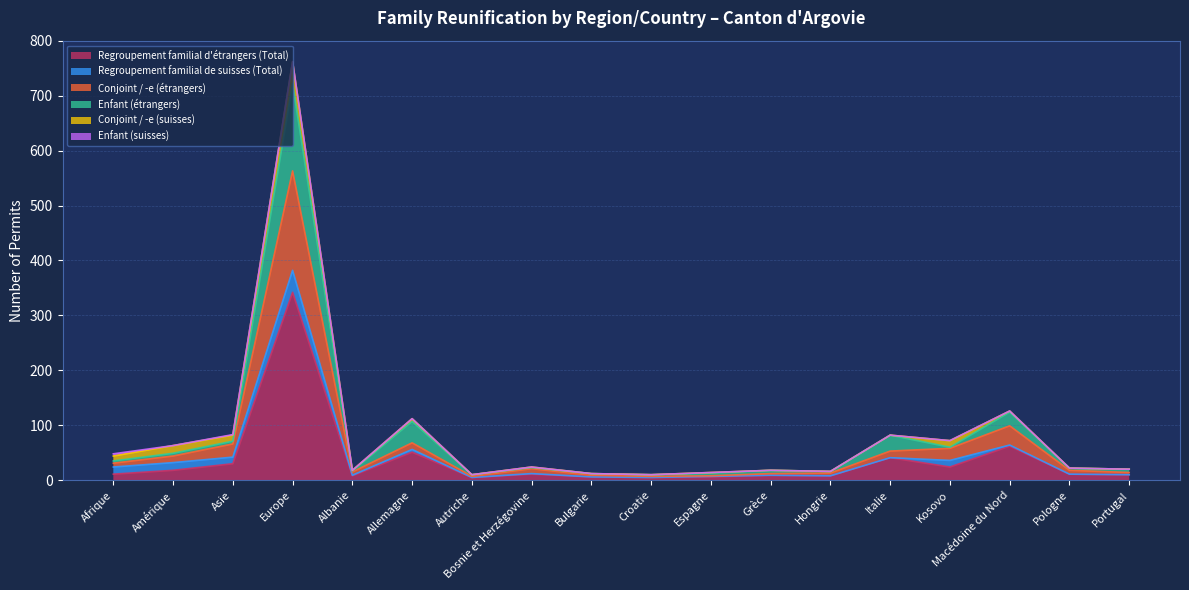

What is the maximum value for Regroupement familial d'étrangers (Total)?

342